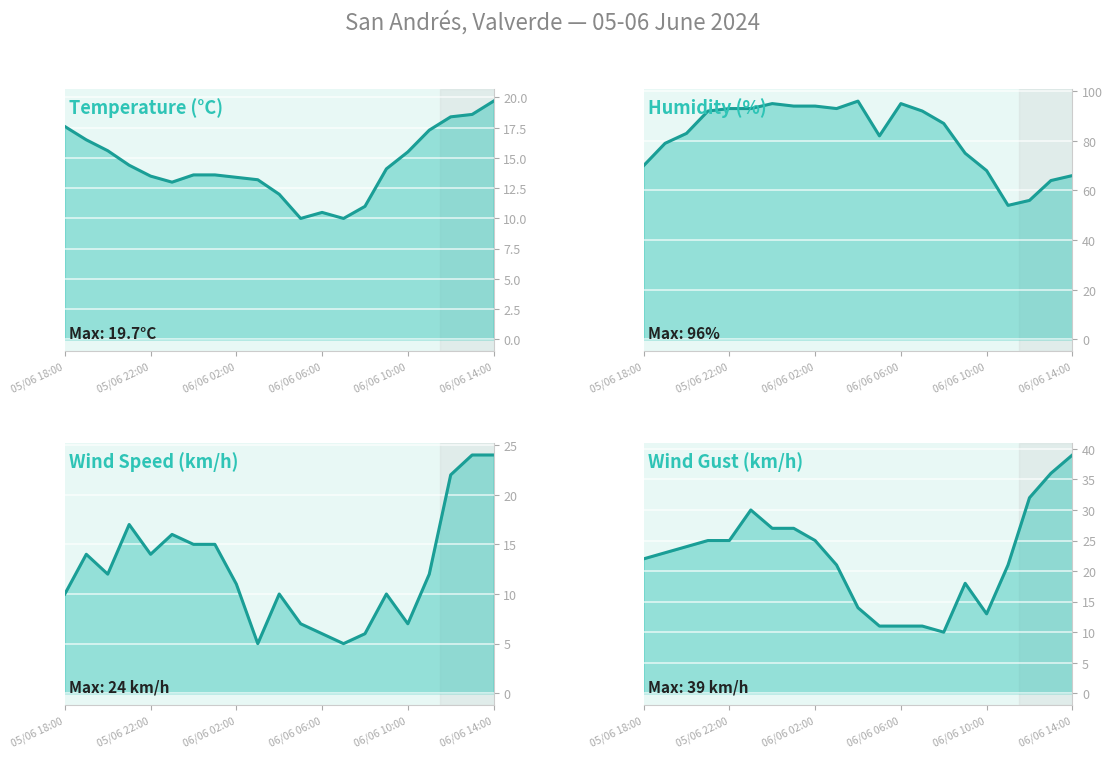

How many series are shown in this chart?

4